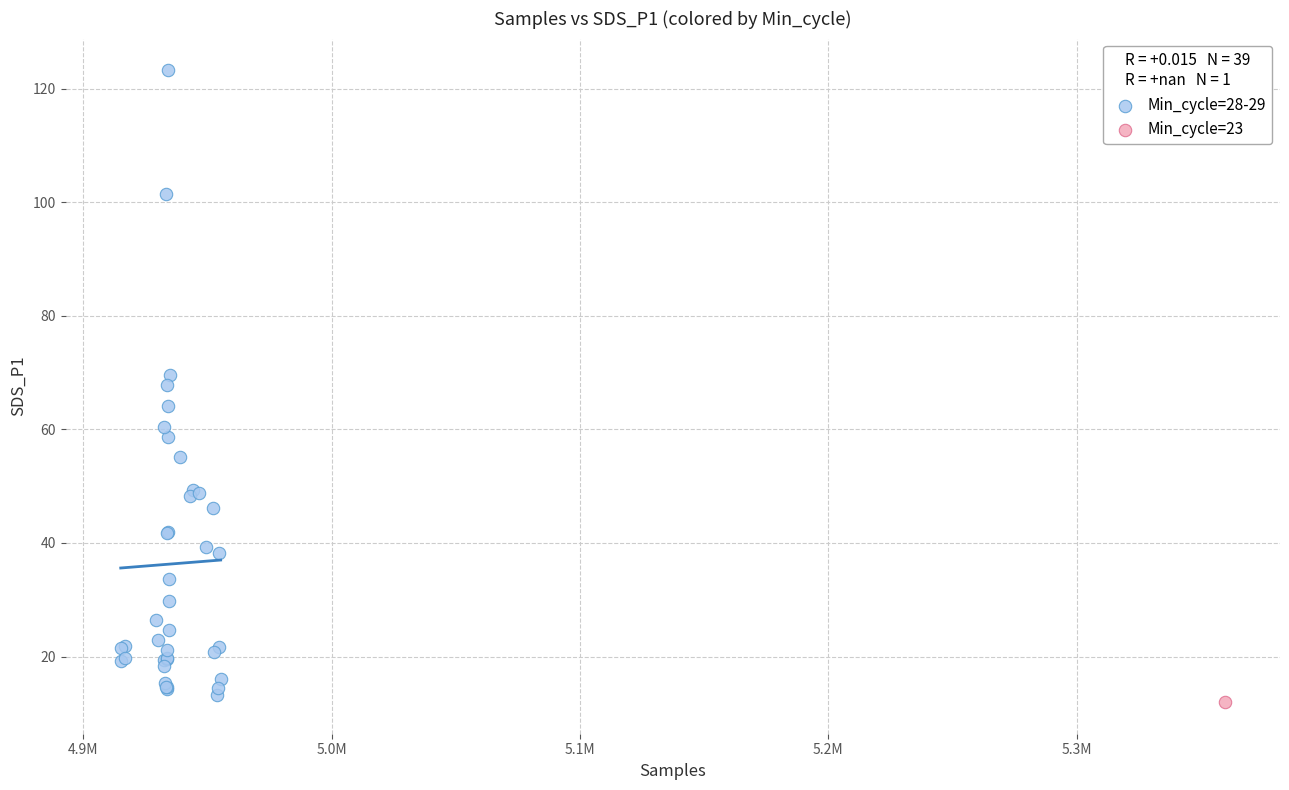

What are all the series names shown in the legend?

Min_cycle=28-29, Min_cycle=23